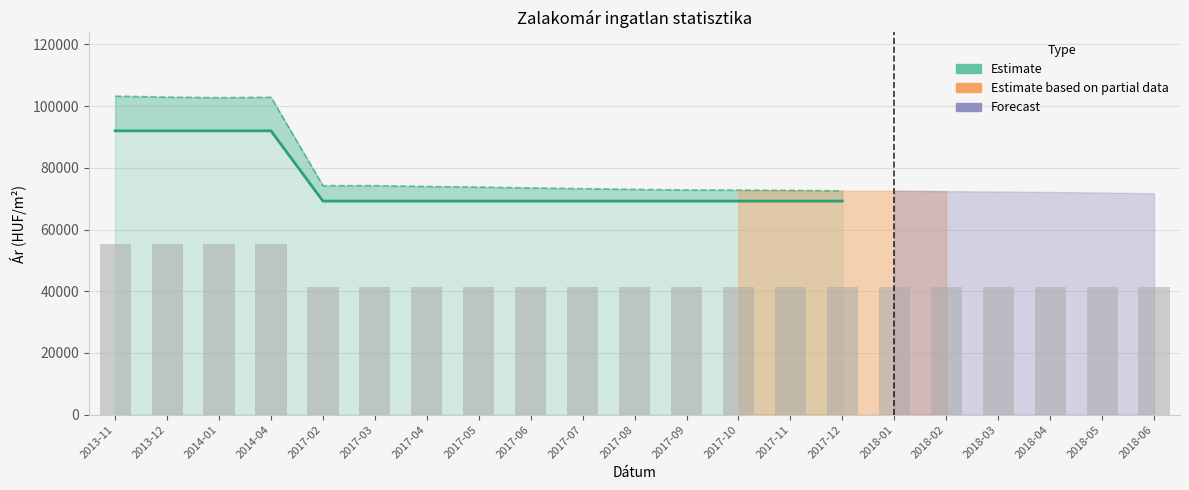

Reading left to right, list all the values displayed in this chart.

Estimate (Átlagos négyzetméter ár): 2013-11=92000	2013-12=92000	2014-01=92000	2014-04=92000	2017-02=69230	2017-03=69230	2017-04=69230	2017-05=69230	2017-06=69230	2017-07=69230	2017-08=69230	2017-09=69230	2017-10=69230	2017-11=69230	2017-12=69230
Átlagos reál ár: 2013-11=103246	2013-12=102933	2014-01=102751	2014-04=102881	2017-02=74229	2017-03=74229	2017-04=73960	2017-05=73764	2017-06=73499	2017-07=73253	2017-08=73026	2017-09=72835	2017-10=72783	2017-11=72696	2017-12=72541